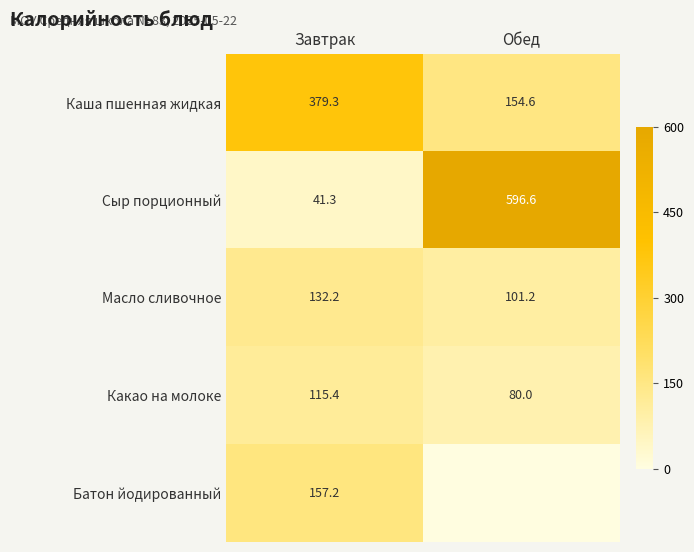

What is the maximum value shown in the chart?

596.6